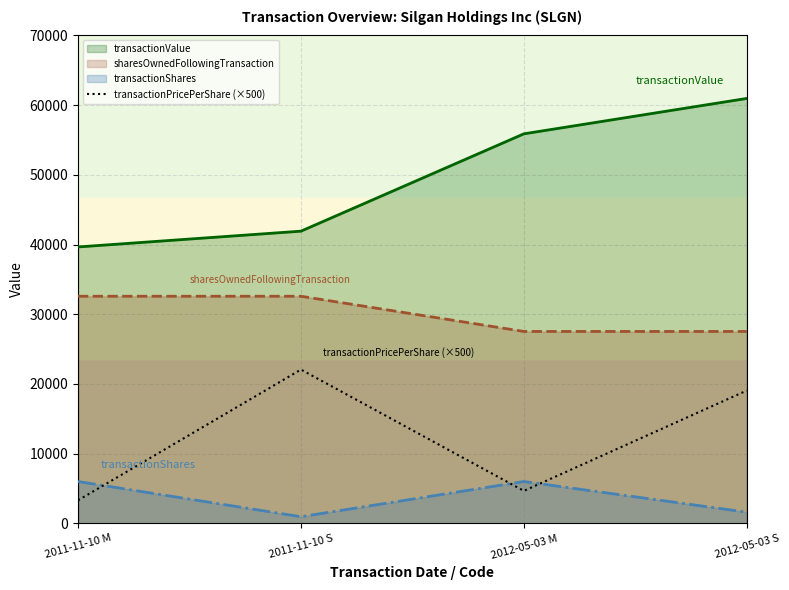

Which category has the highest value across all series?

2012-05-03 S